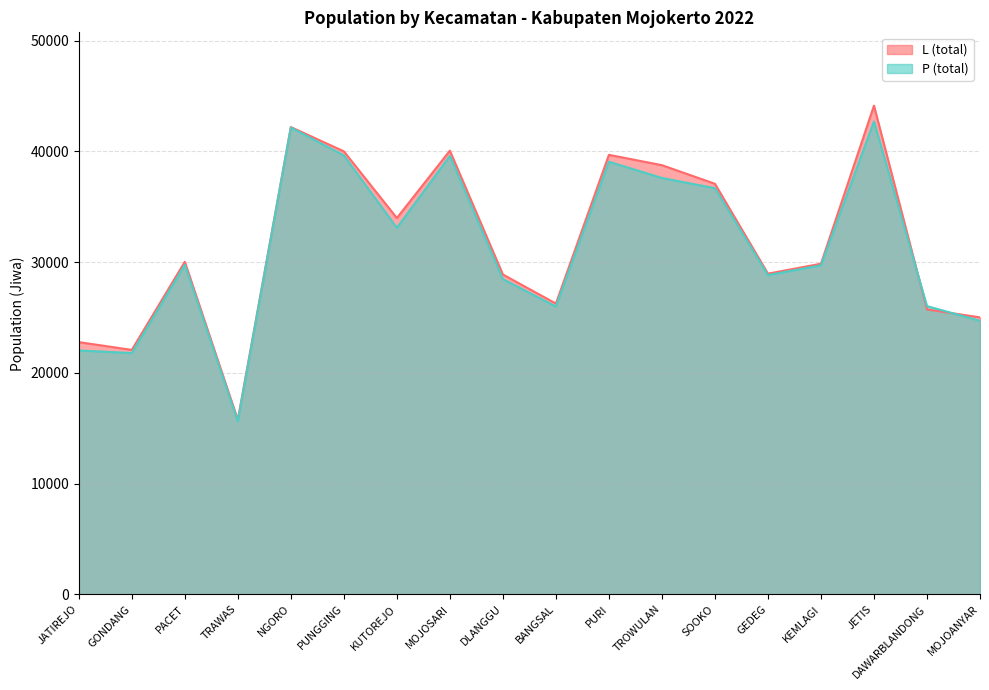

What is the minimum value for P (total) line?

15627